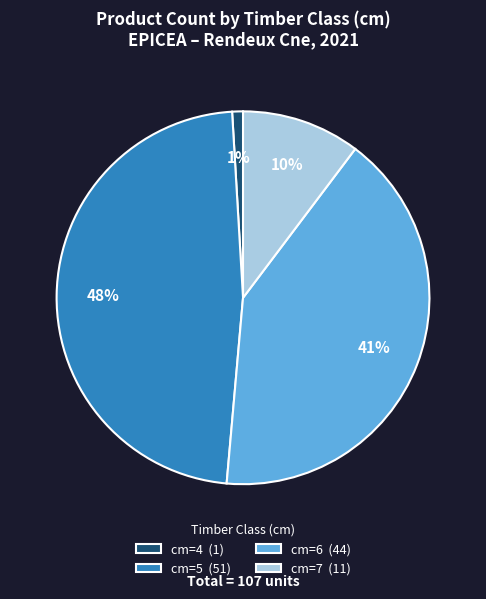

Is it true that cm=5 is 58% of the pie?

False